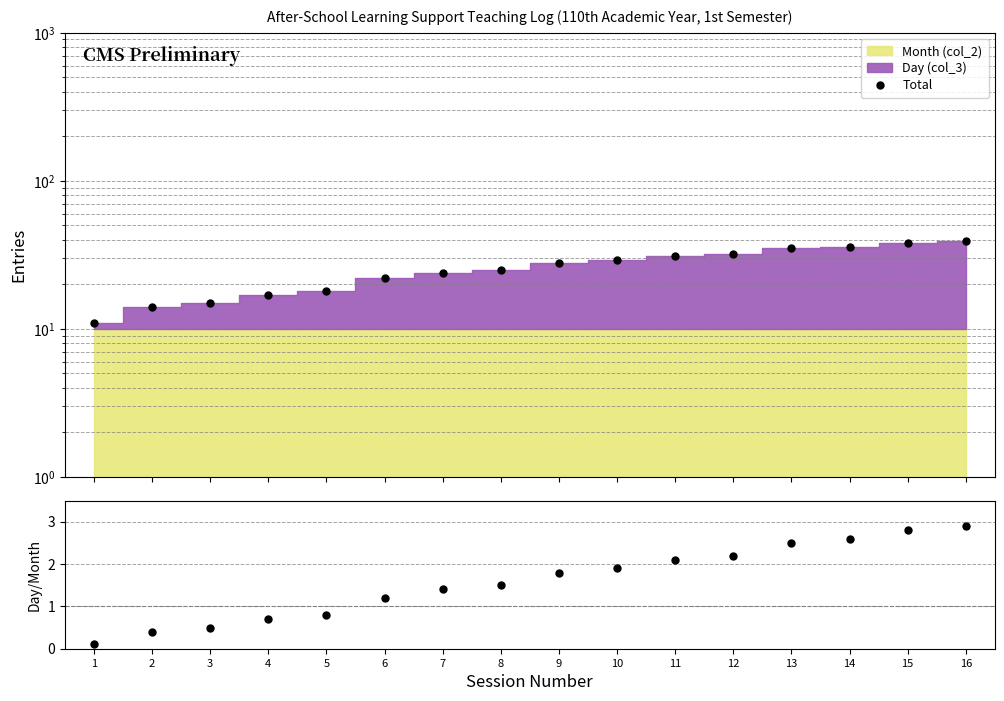

True or false: Total has a value of 14.0 at 2.

True